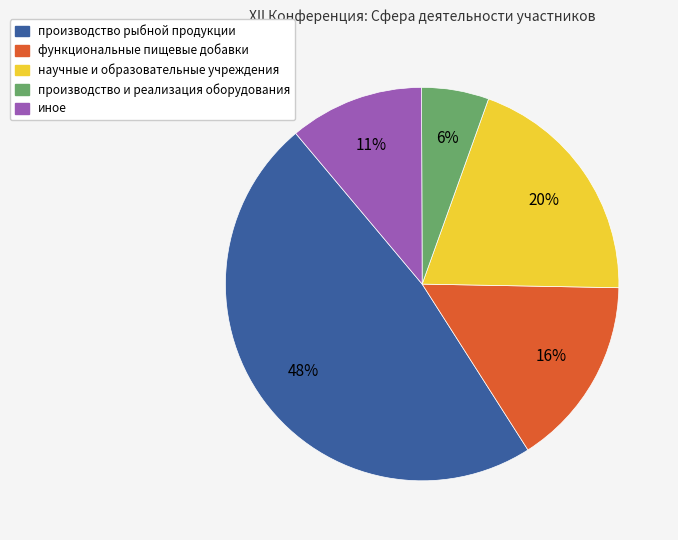

Is it true that иное is 17% of the pie?

False